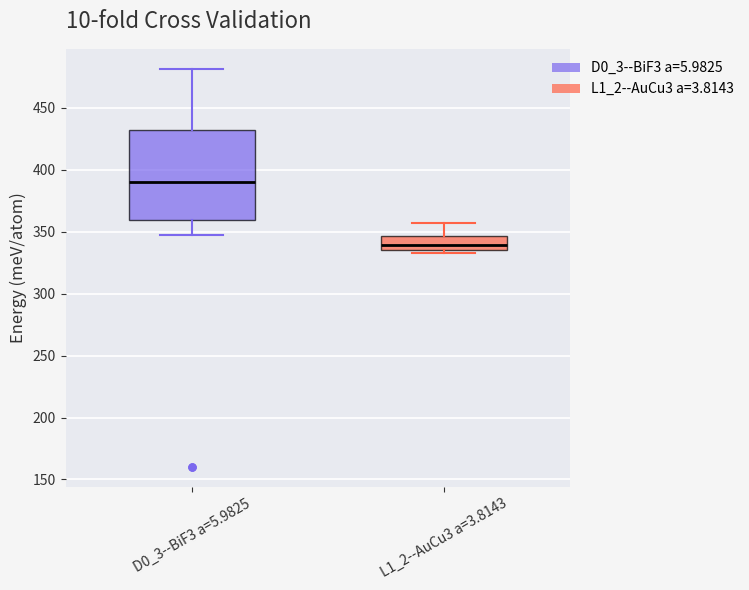

Which box's median line is the lowest?

L1_2--AuCu3 a=3.8143